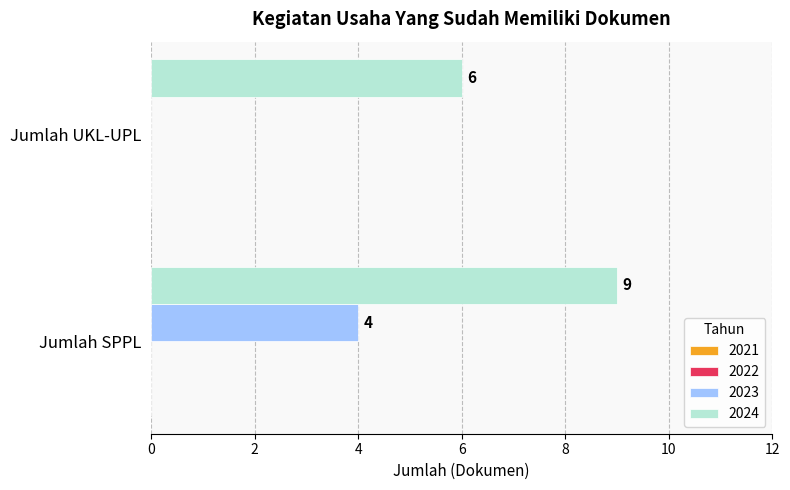

Between Jumlah SPPL and Jumlah UKL-UPL, which series saw the biggest shift?

2023